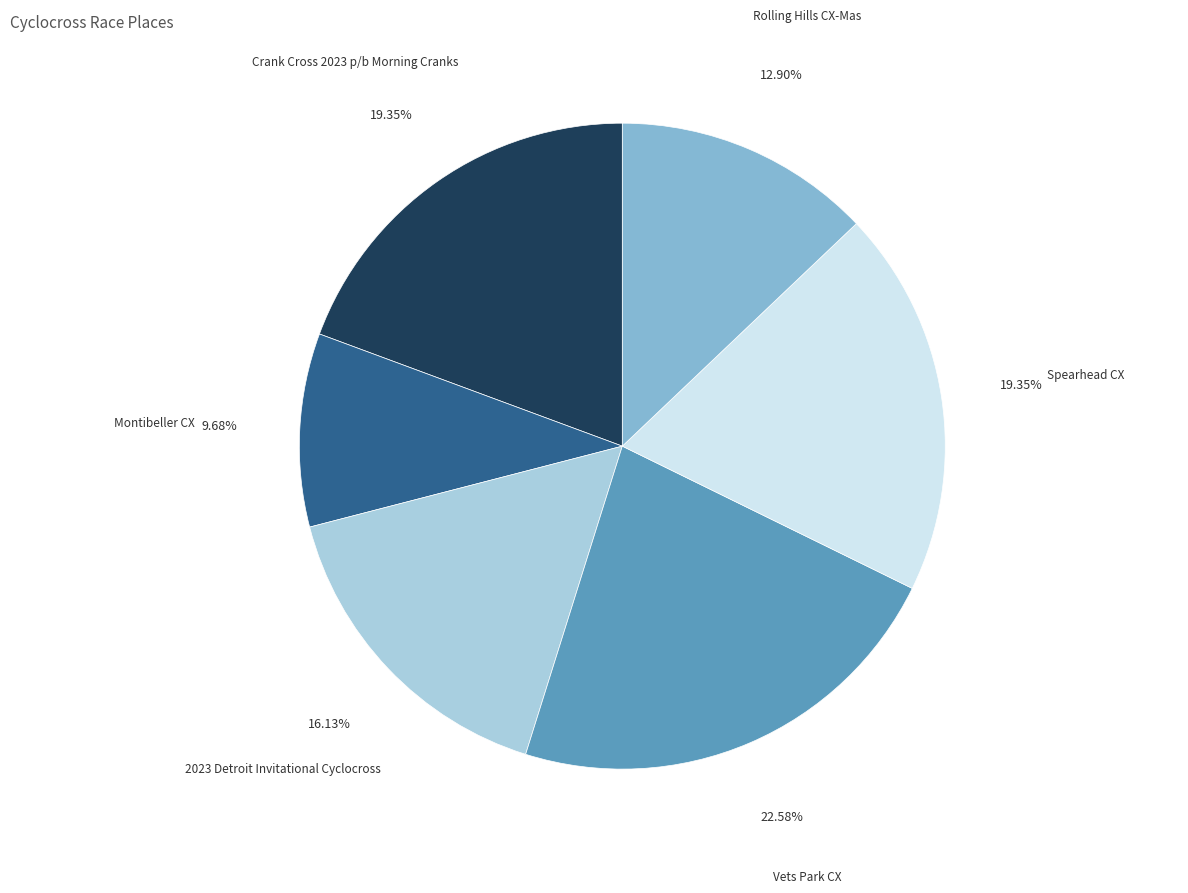

What percentage is the Spearhead CX slice, to the nearest percent?

19%